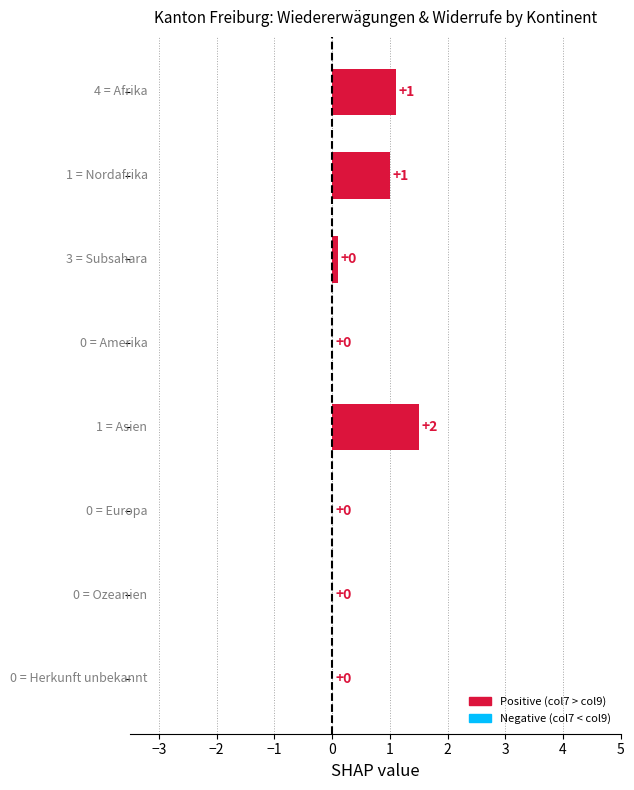

What is the greatest value displayed?

1.5